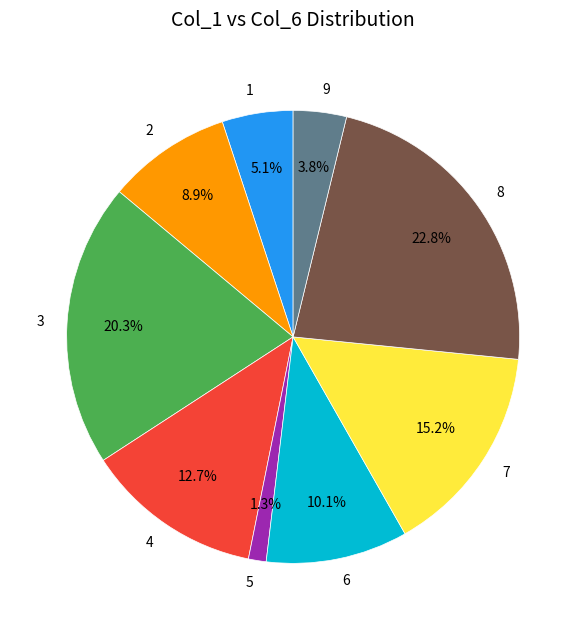

Does any single category account for the majority?

No